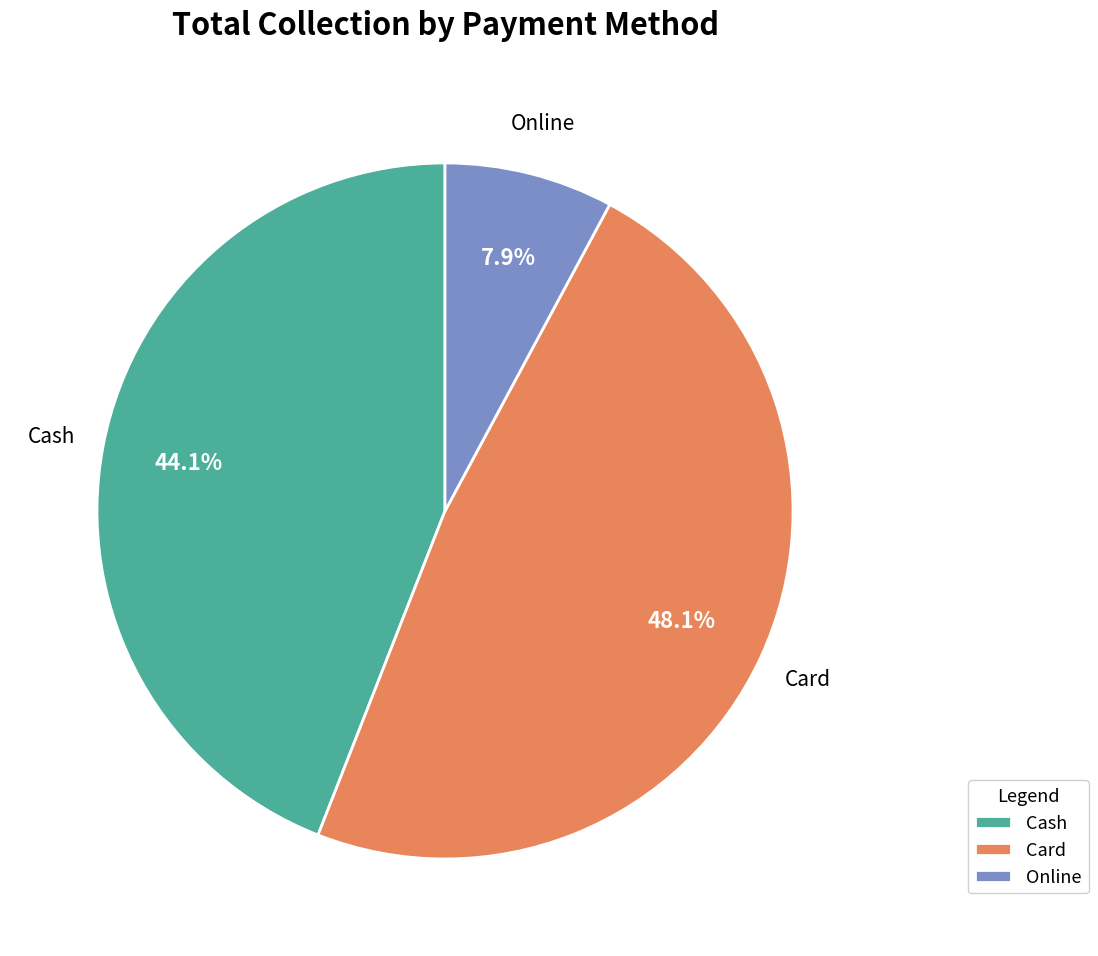

Between Cash and Online, which is larger?

Cash